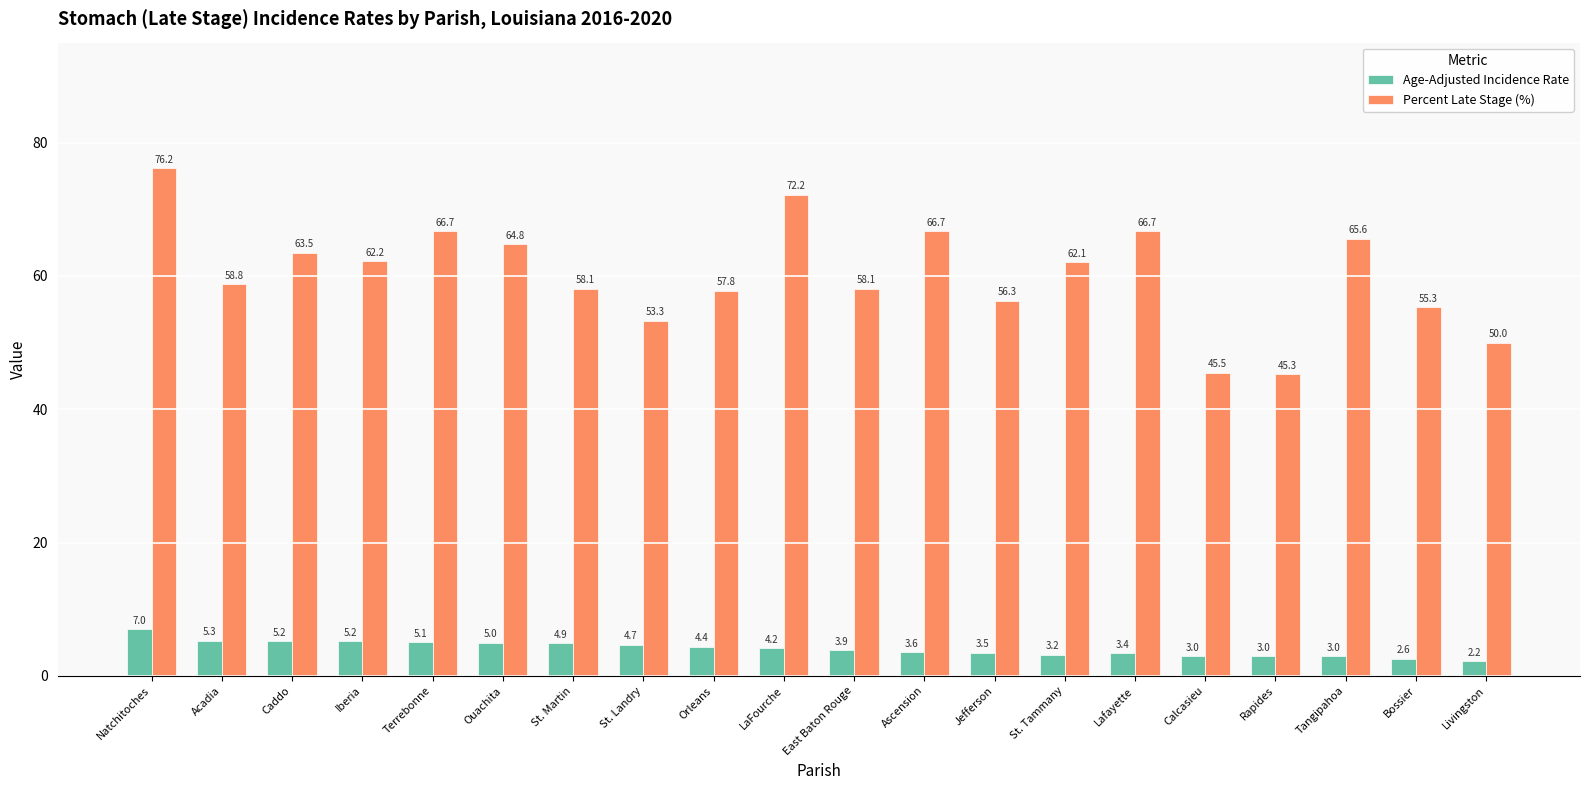

What is the sum of the Percent Late Stage (%) values at Calcasieu and Bossier?

100.8